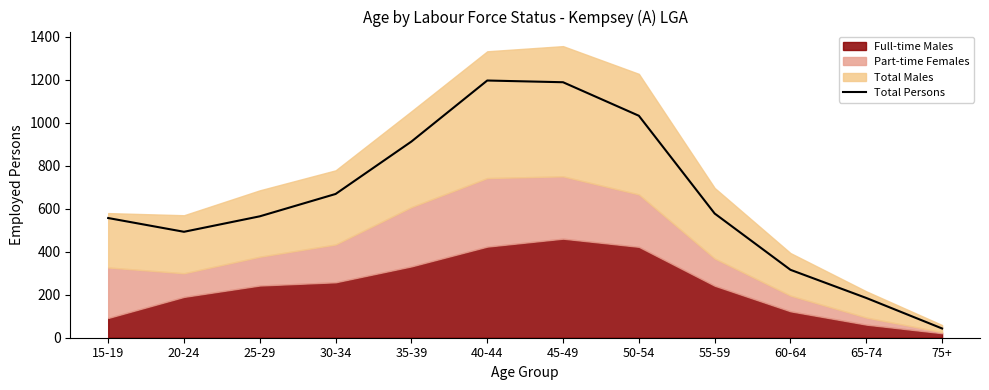

Count the number of categories in the chart.

12